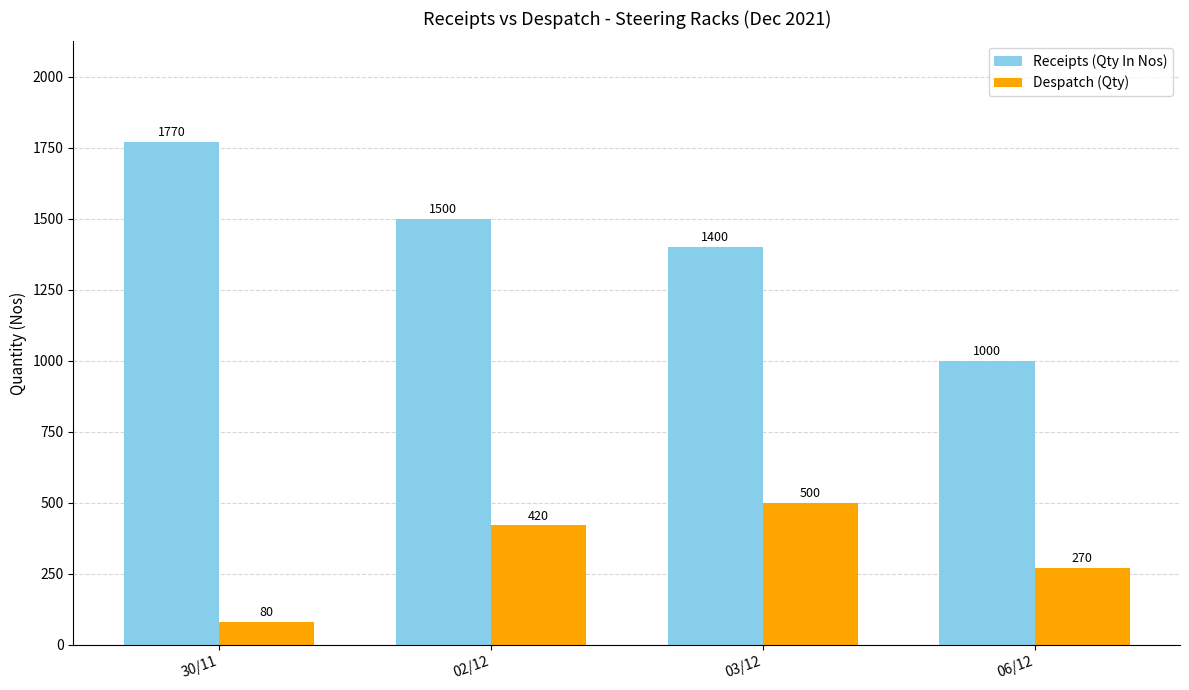

What is the label of the 3rd bar from the left?

03/12